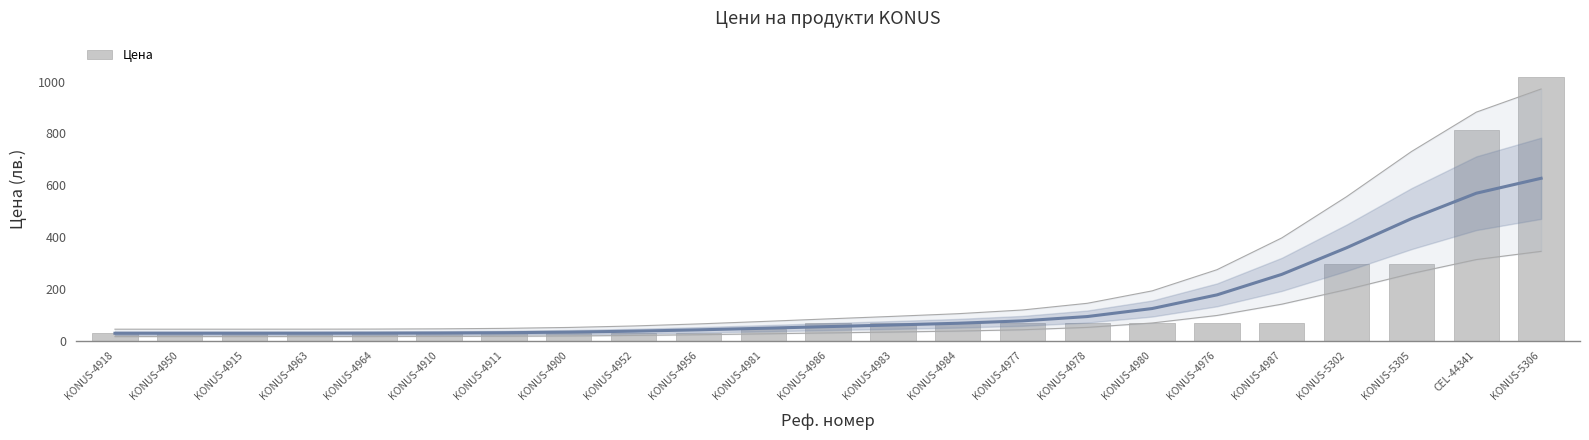

What is the minimum value shown in the chart?

28.5